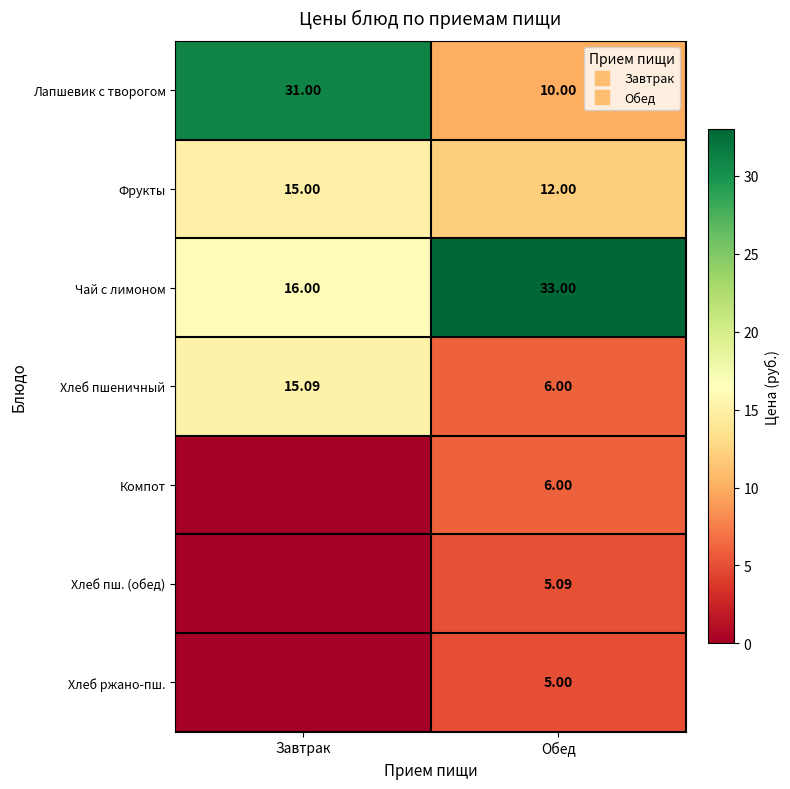

Rank the series at Завтрак from highest to lowest value.

Лапшевик с творогом, Чай с лимоном, Хлеб пшеничный, Фрукты, Компот, Хлеб пш. (обед), Хлеб ржано-пш.